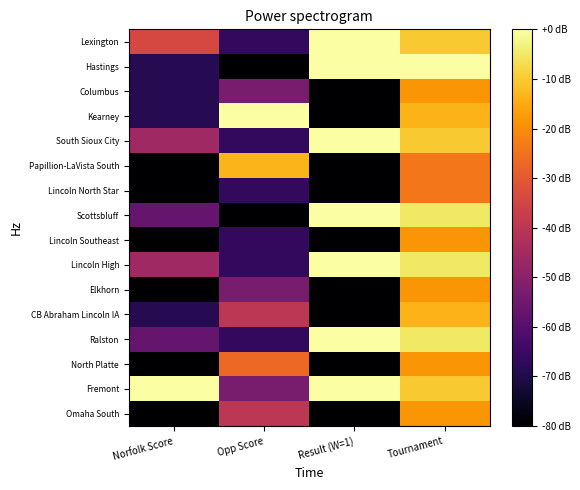

What is the spread (max minus min) of values at Tournament?

0.3